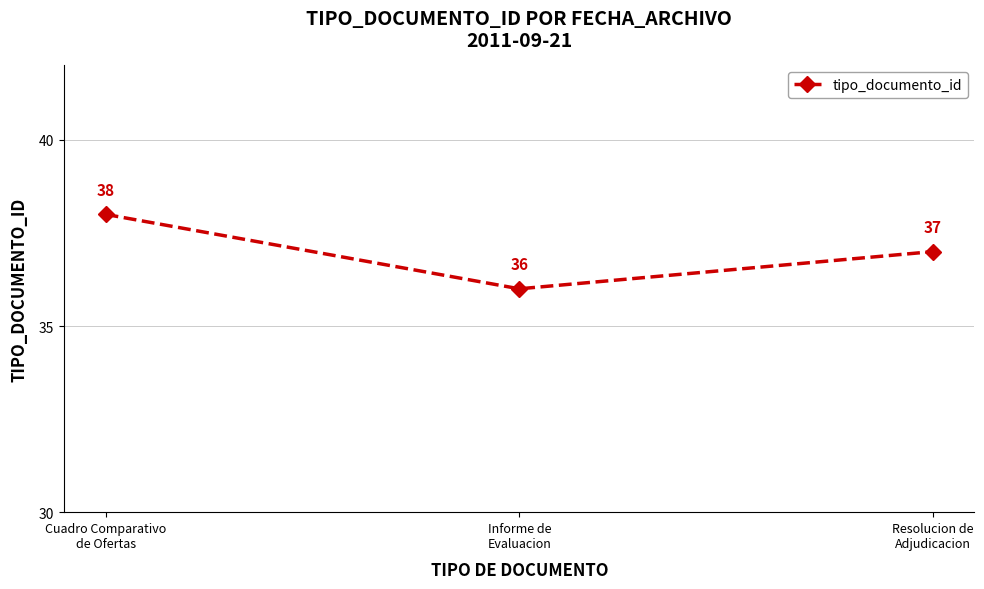

Read the value at Cuadro Comparativo
de Ofertas.

38